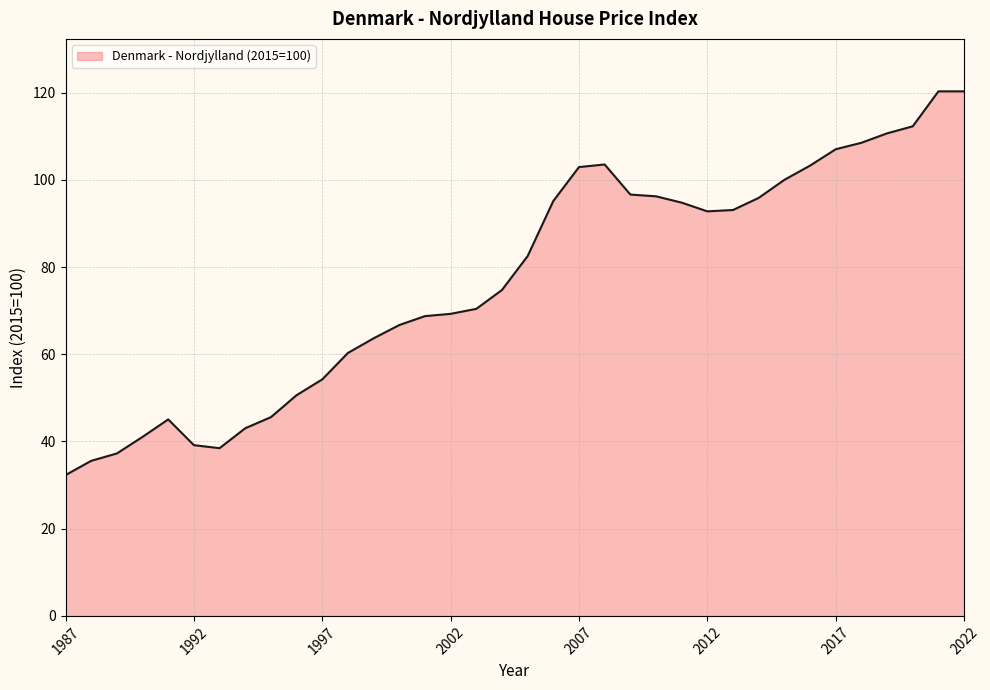

What is the difference between the maximum and minimum values?

88.0